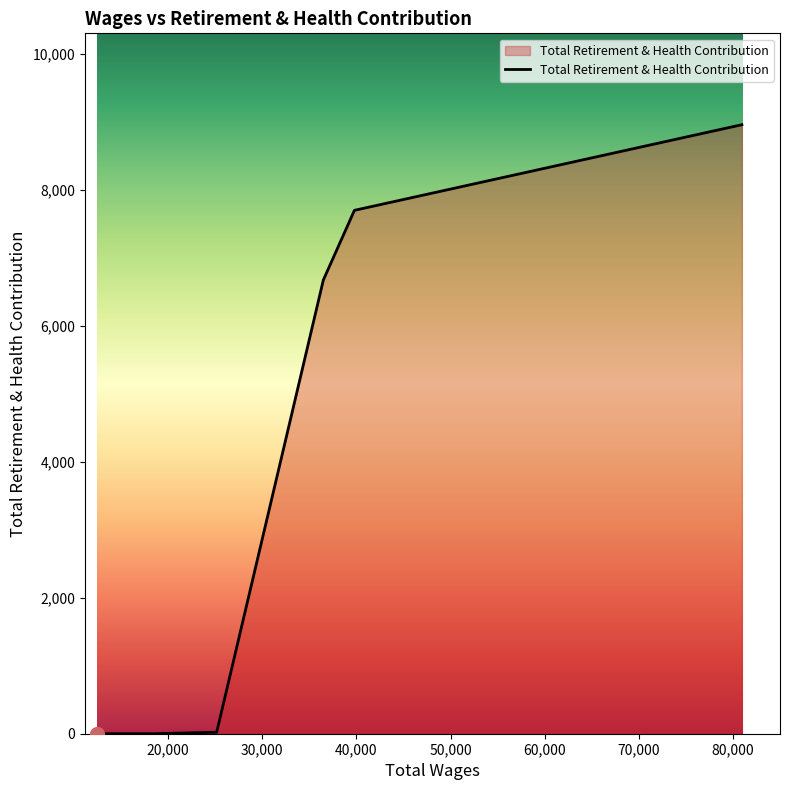

True or false: there are more than 2 points higher than both neighbors.

False